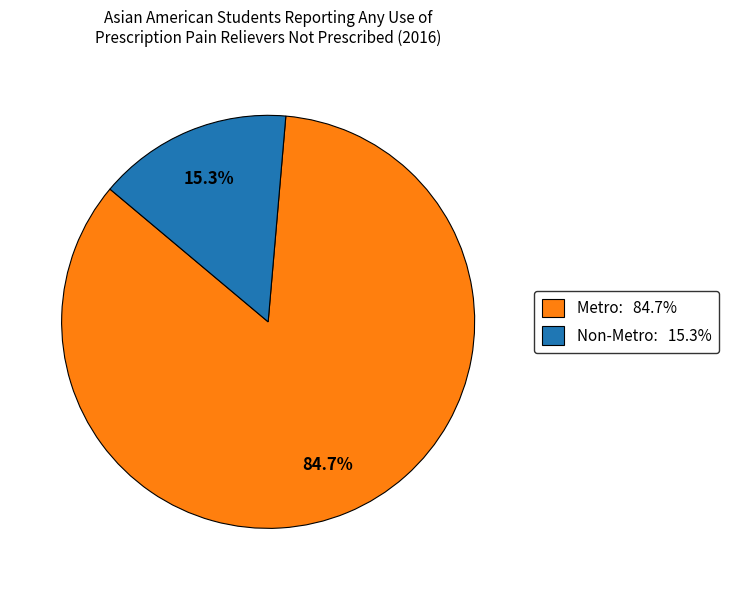

To the nearest percent, what is the combined percentage of Non-Metro and Metro?

100%